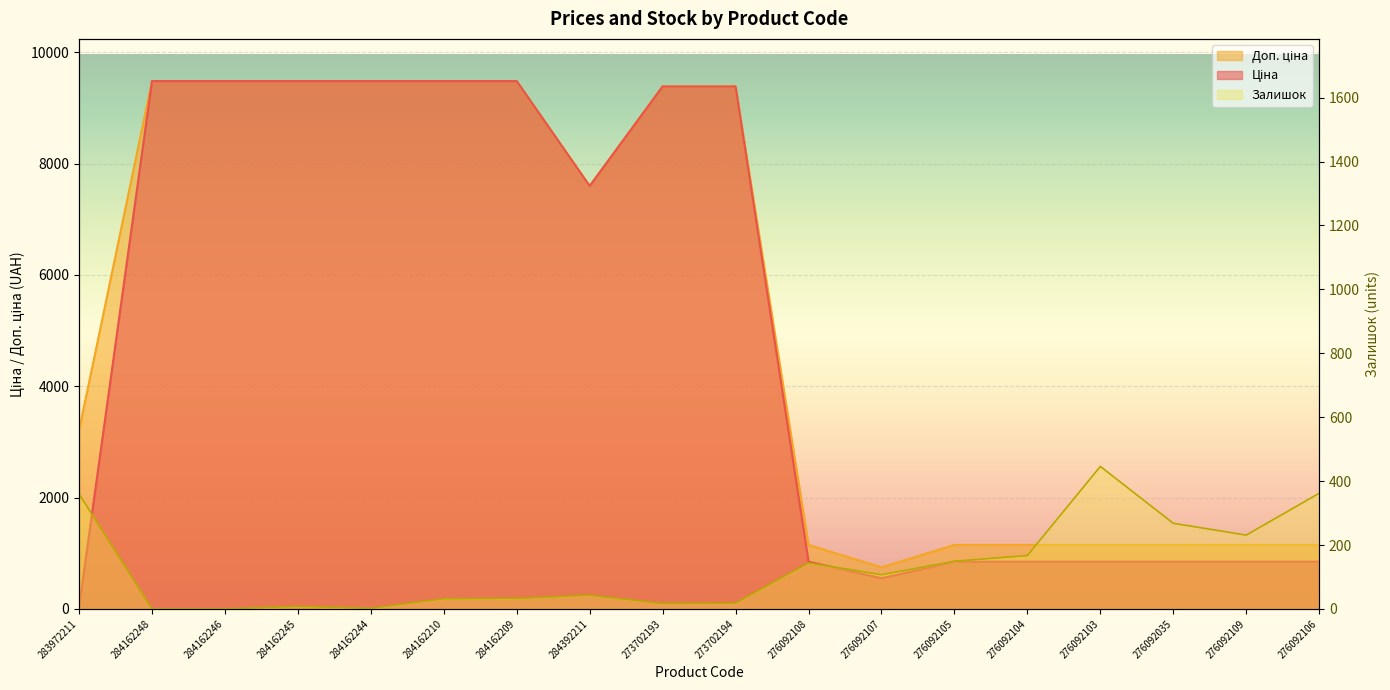

Between 283972211 and 276092107, which series saw the biggest shift?

Доп. ціна